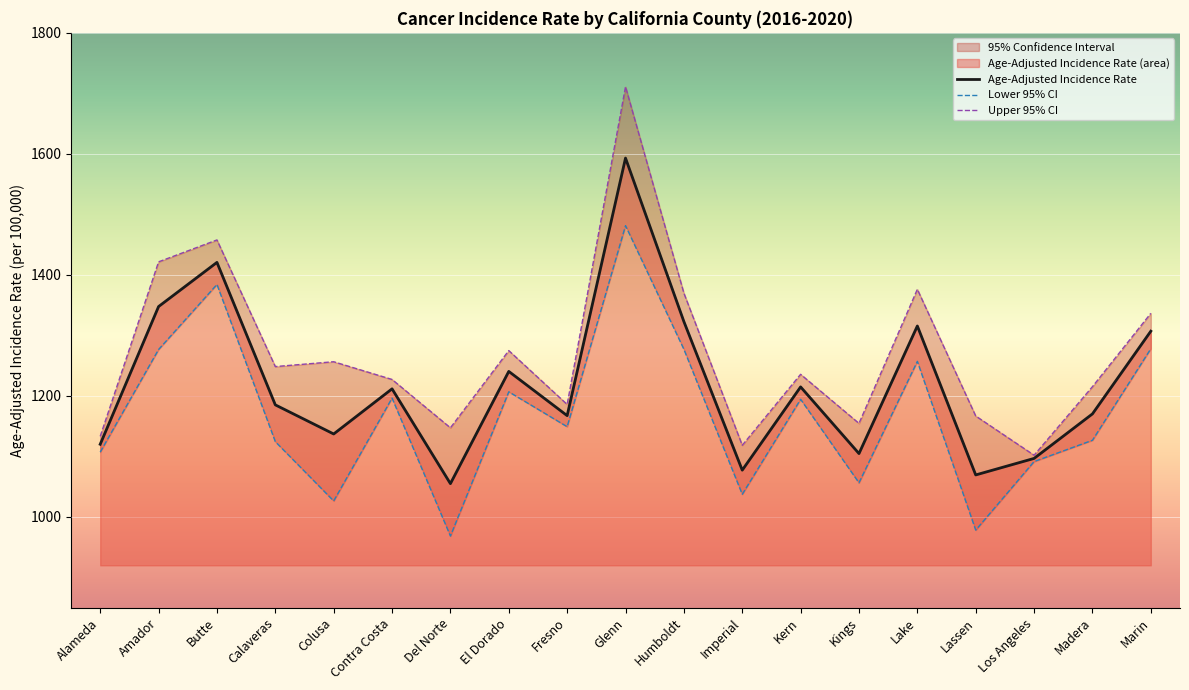

What is the maximum value for Lower 95% CI?

1481.3